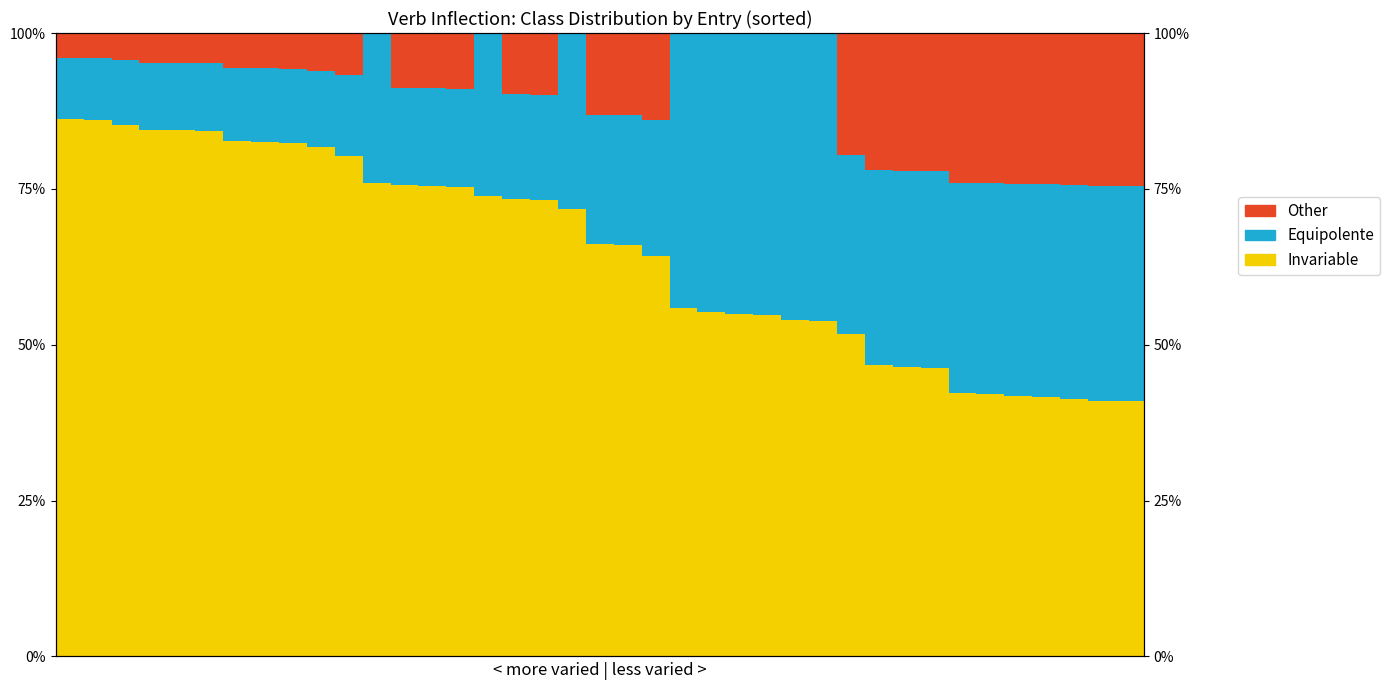

What is the difference between the second highest and second lowest values in the Invariable series?

45.0